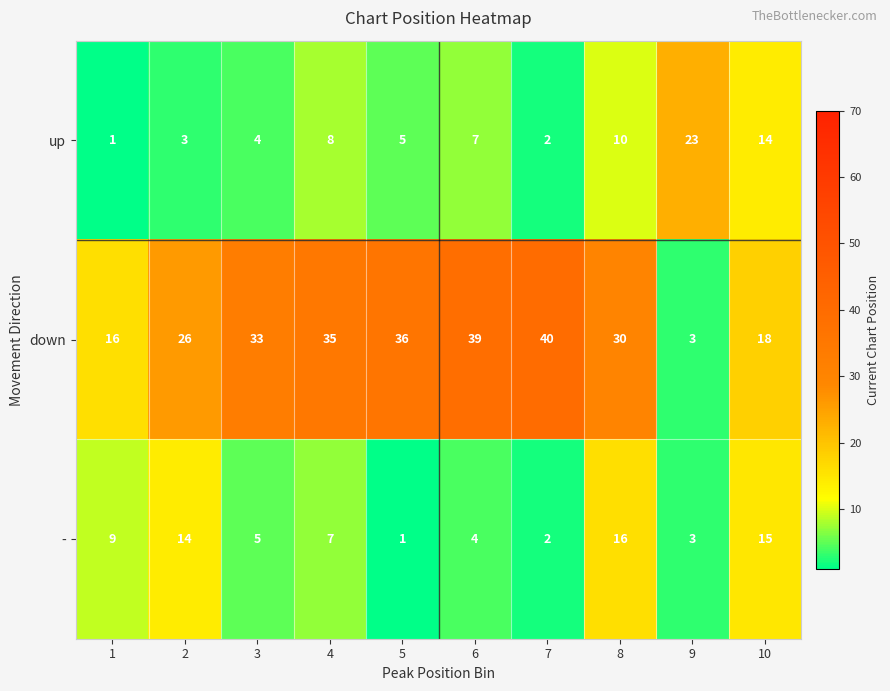

What is the maximum value shown in the chart?

40